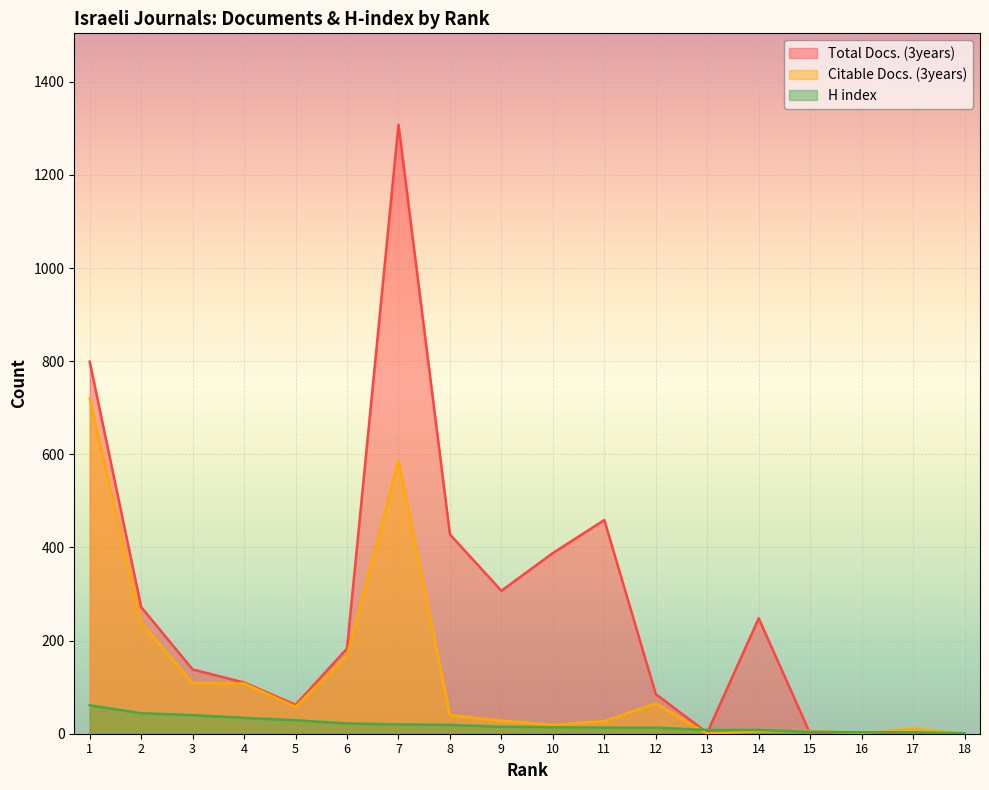

What is the spread (max minus min) of values at 8?

409